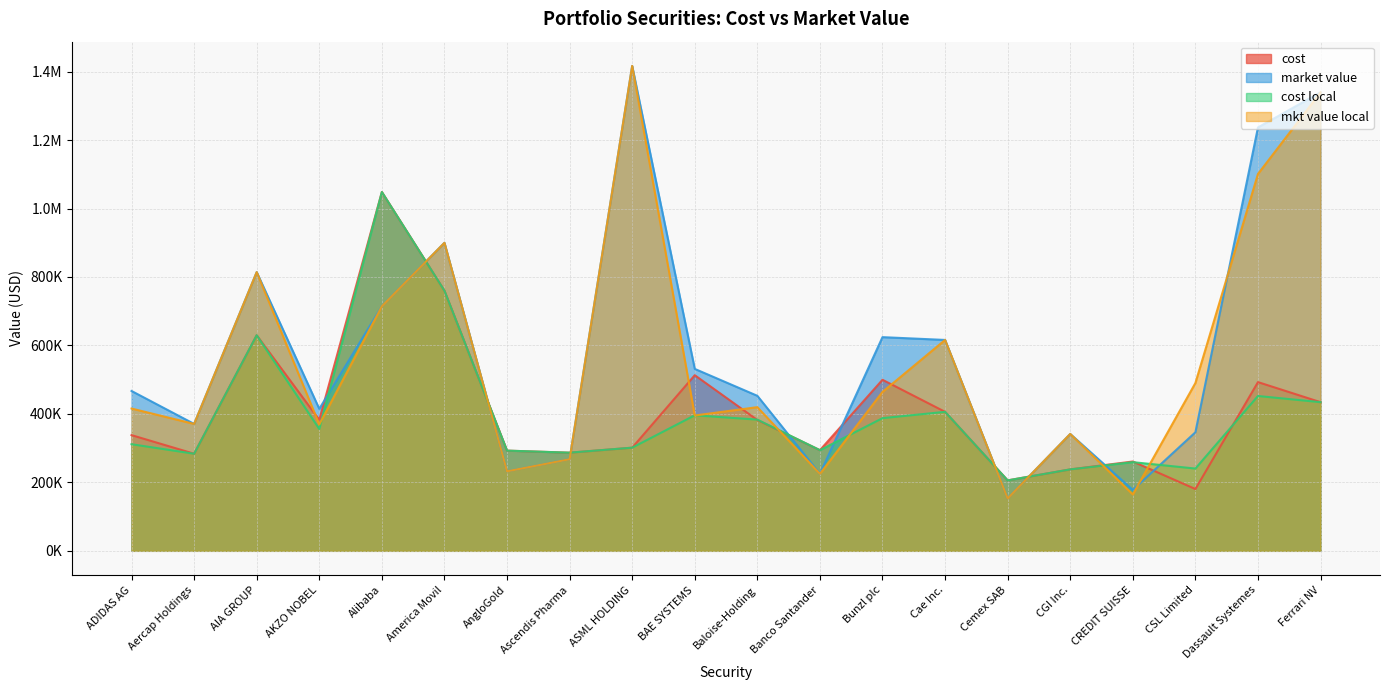

Reading right to left, transcribe all the data shown in this chart.

cost: 434282.3	492884.6	180451.8	260935.2	237904.3	205777.5	406039.1	499702.7	294060.8	382225.6	513072.6	301321.1	286746.2	292738.8	760001.4	1048304.4	382584.0	629809.8	283658.1	337964.9
market value: 1339568.0	1236972.6	346311.8	177789.5	341480.0	153000.0	616100.0	624267.6	224896.0	452878.6	531531.5	1416702.4	267608.0	232250.0	899886.0	714487.2	414807.3	814272.0	370755.0	466974.8
cost local: 434282.3	452326.1	240346.1	259038.2	237904.3	205777.5	406039.1	387546.7	294060.8	383309.2	395998.4	301321.1	286746.2	292738.8	760001.4	1048304.4	355874.5	629809.8	283658.1	311416.7
mkt value local: 1339568.0	1101153.0	490239.0	164793.1	341480.0	153000.0	616100.0	464330.3	224896.0	419773.2	395353.1	1416702.4	267608.0	232250.0	899886.0	714487.2	369261.5	814272.0	370755.0	415701.0